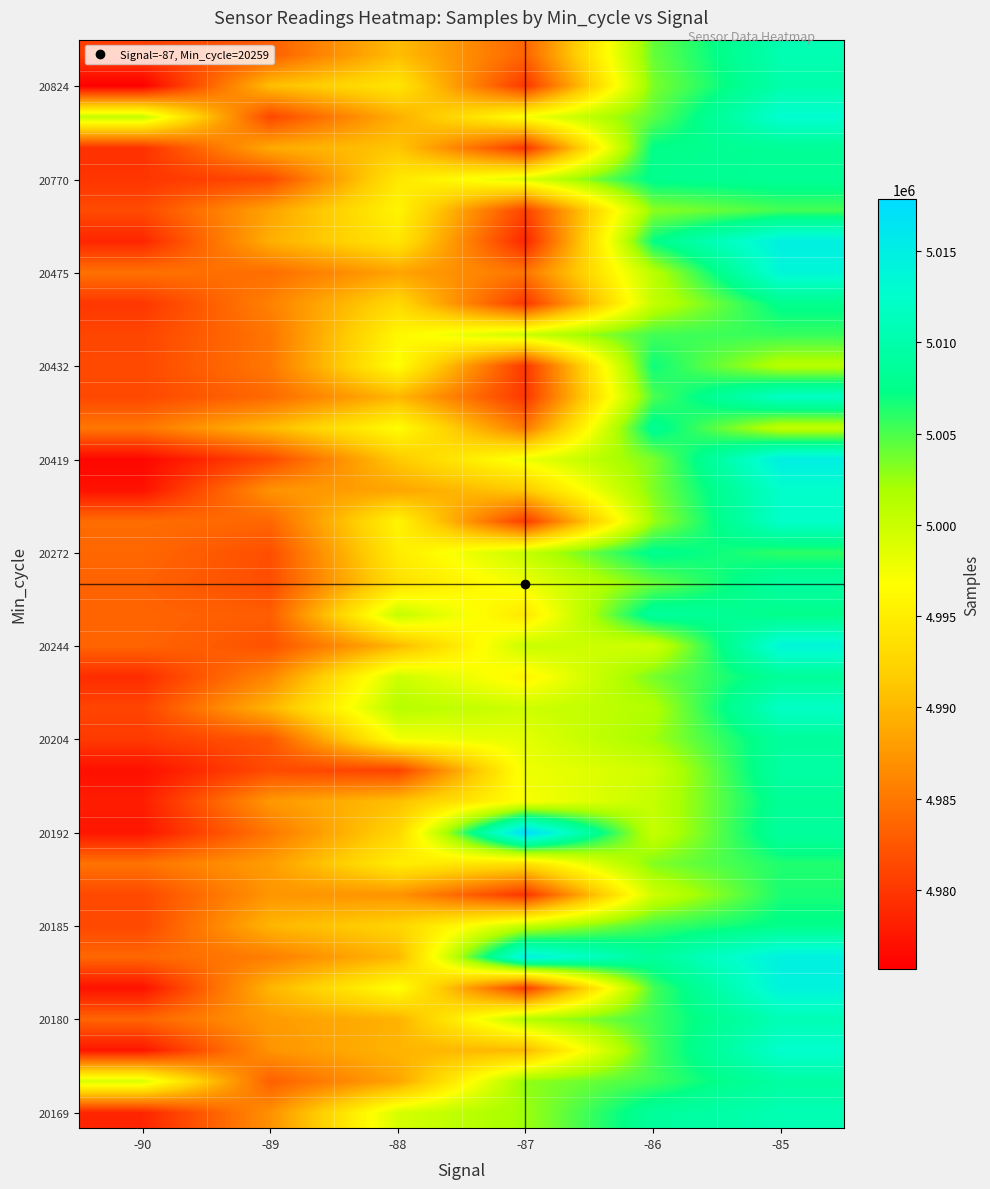

Which category has the highest value across all series?

-87